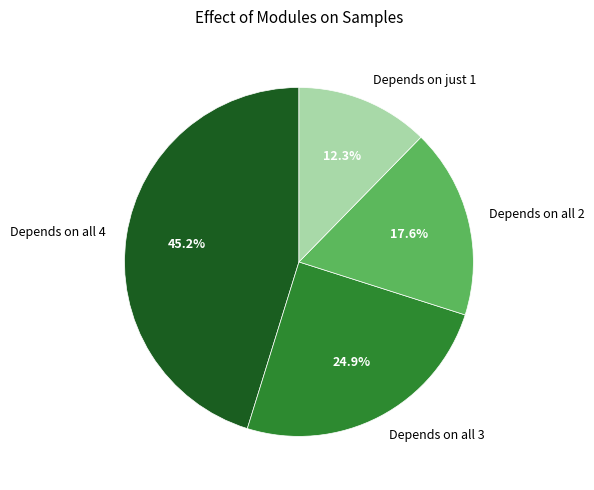

Approximately how many times larger is the value at Depends on all 3 compared to Depends on just 1?

2.0